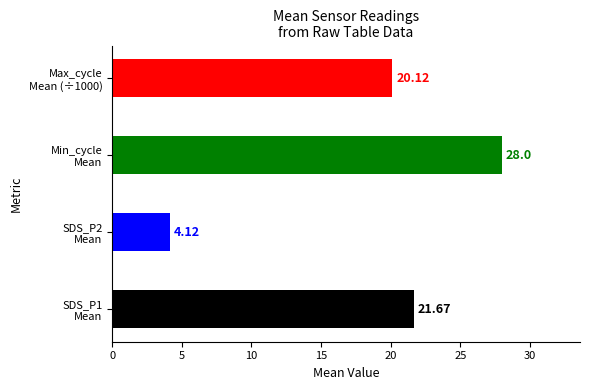

What is the average value?

18.5